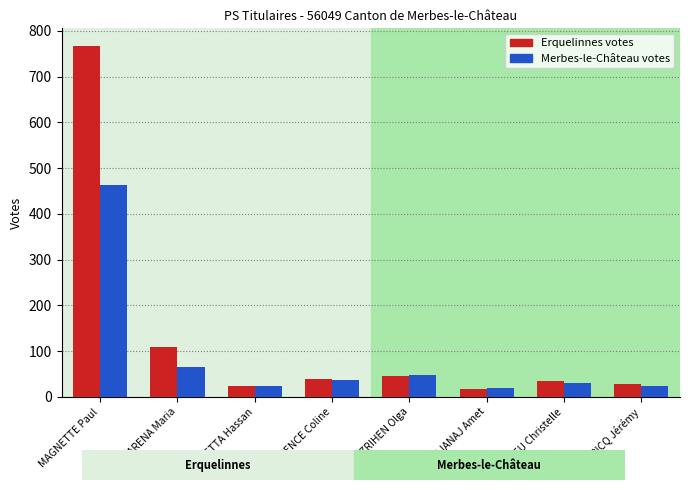

Reading left to right, list all the values displayed in this chart.

Erquelinnes: MAGNETTE Paul=767	ARENA Maria=109	BOUSETTA Hassan=23	MAXENCE Coline=40	ZRIHEN Olga=45	GJANAJ Amet=18	MATHIEU Christelle=34	BRICQ Jérémy=28
Merbes-le-Château: MAGNETTE Paul=464	ARENA Maria=66	BOUSETTA Hassan=23	MAXENCE Coline=38	ZRIHEN Olga=48	GJANAJ Amet=19	MATHIEU Christelle=31	BRICQ Jérémy=23